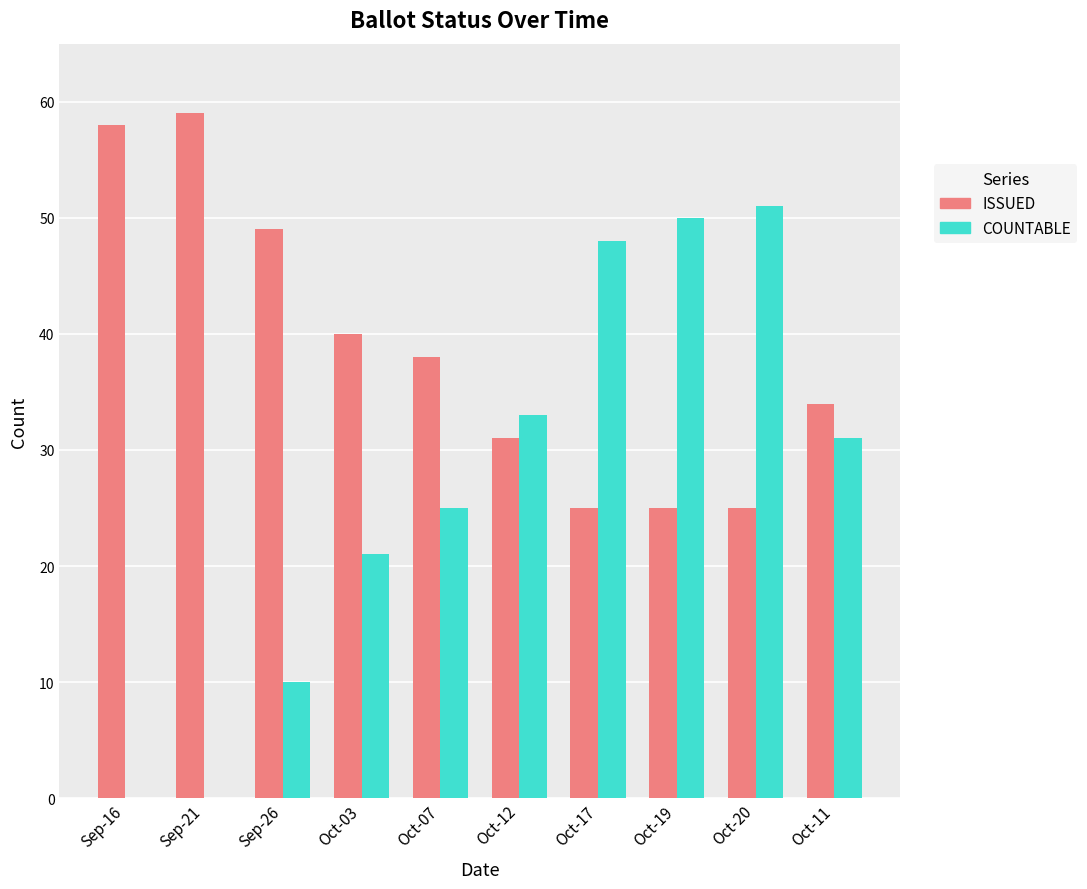

What is the sum of all ISSUED values?

384